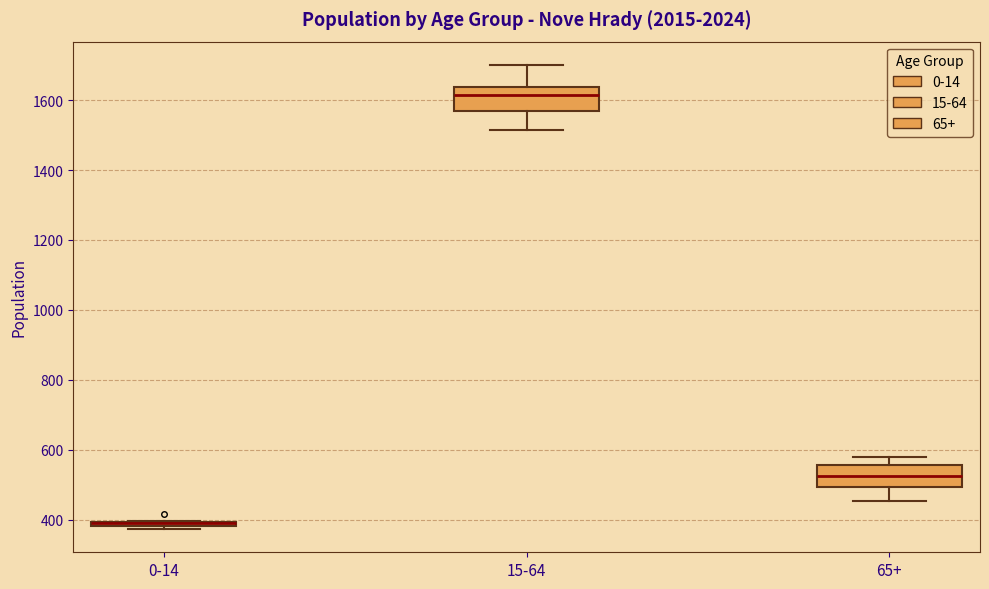

Where does the median line of the box for 65+ sit on the y-axis? The values are not printed on the chart, so give them approximately, as read against the axis.

520